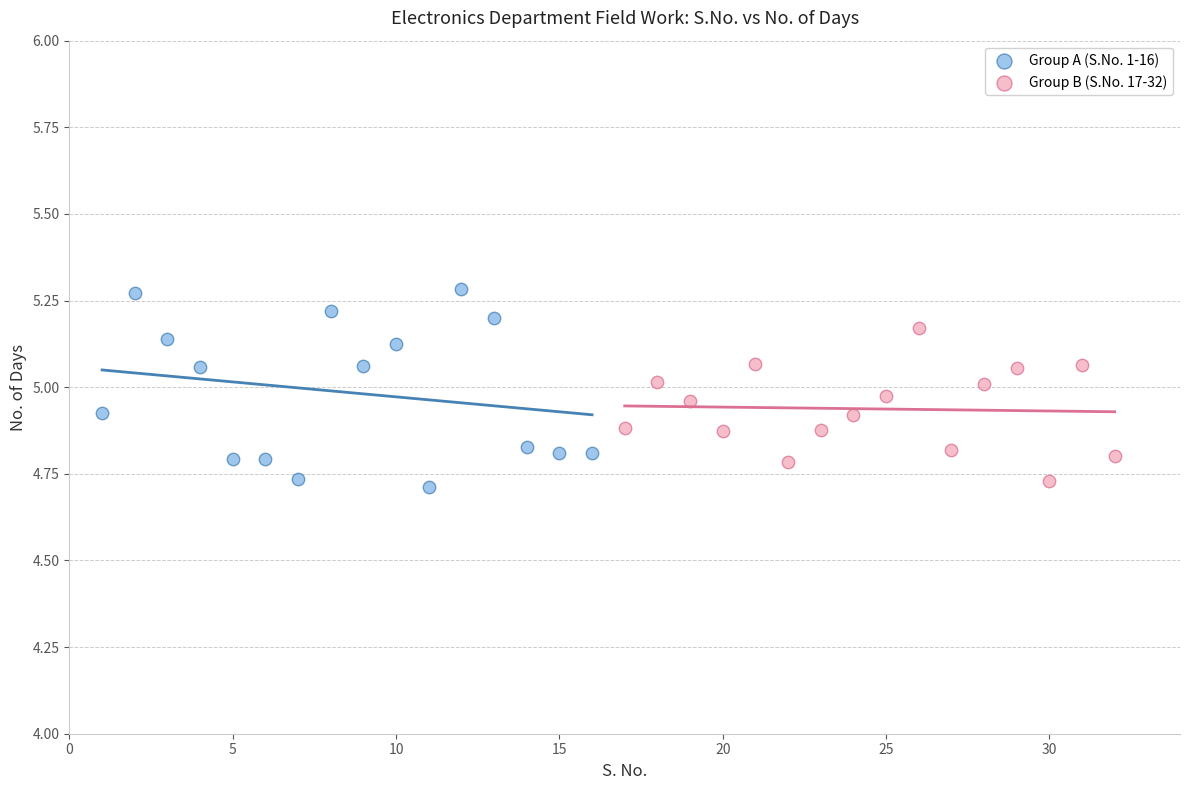

What are all the series names shown in the legend?

Group A (S.No. 1-16), Group B (S.No. 17-32)